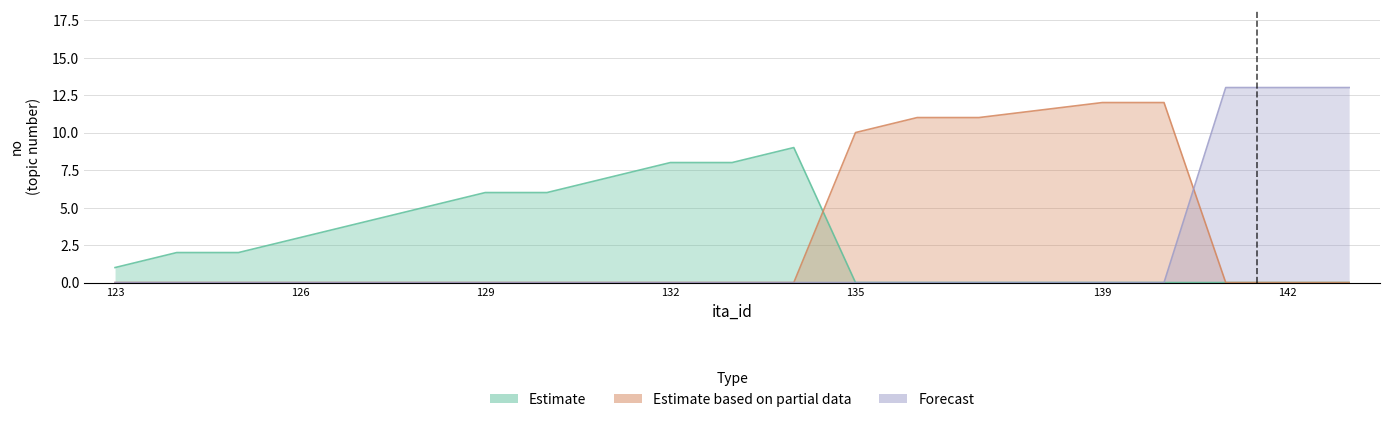

What is the label of the 20th point from the right?

123